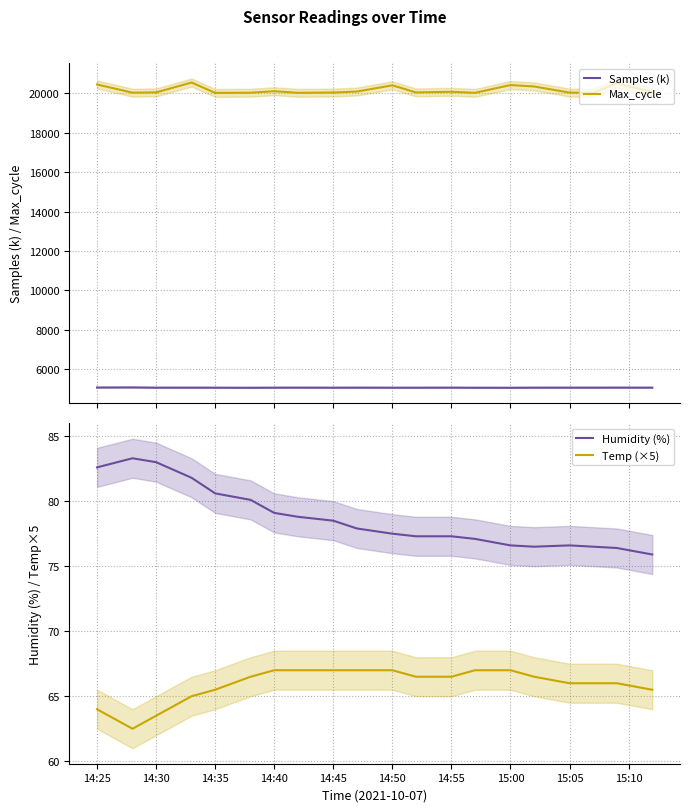

True or false: Temp (×5) and Humidity (%) cross at least once.

False